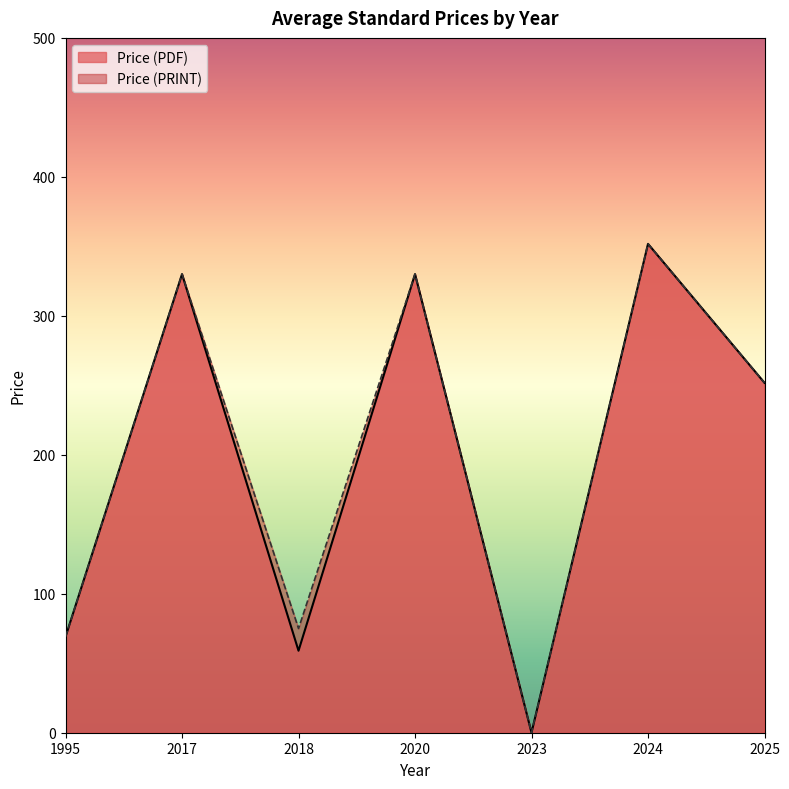

Is it true that Price (PDF) equals 469.7 at 2017?

False